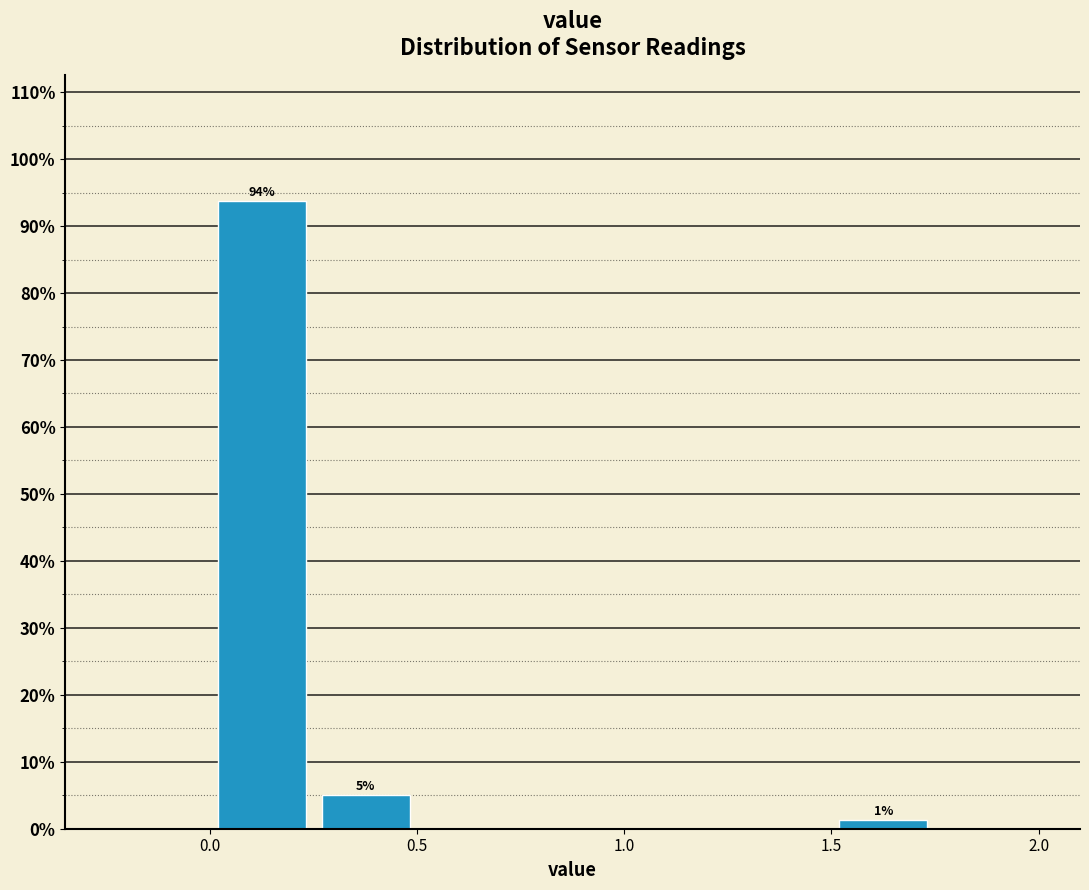

Which range on the x-axis has the tallest bar?

0.00 to 0.25